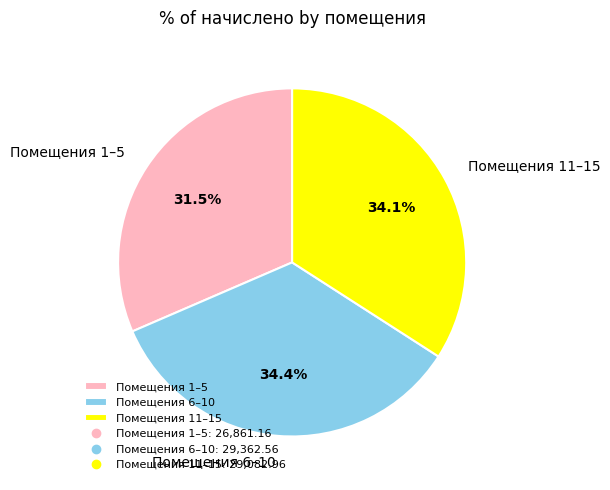

What percentage do Помещения 6–10 and Помещения 11–15 together represent?

68.5%